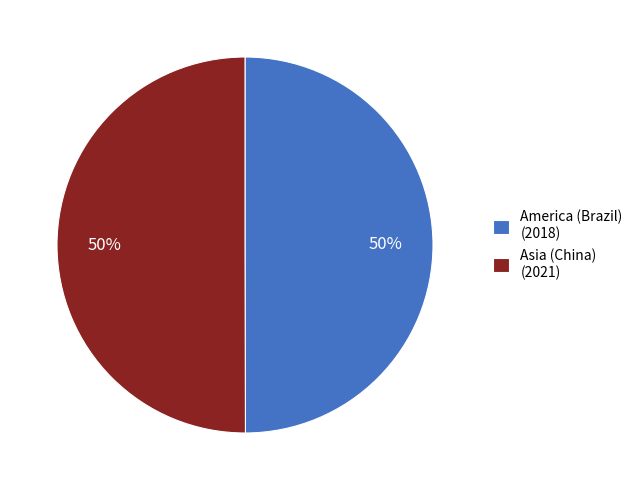

Combined, do Asia (China) (2021) and America (Brazil) (2018) account for over 50%?

Yes